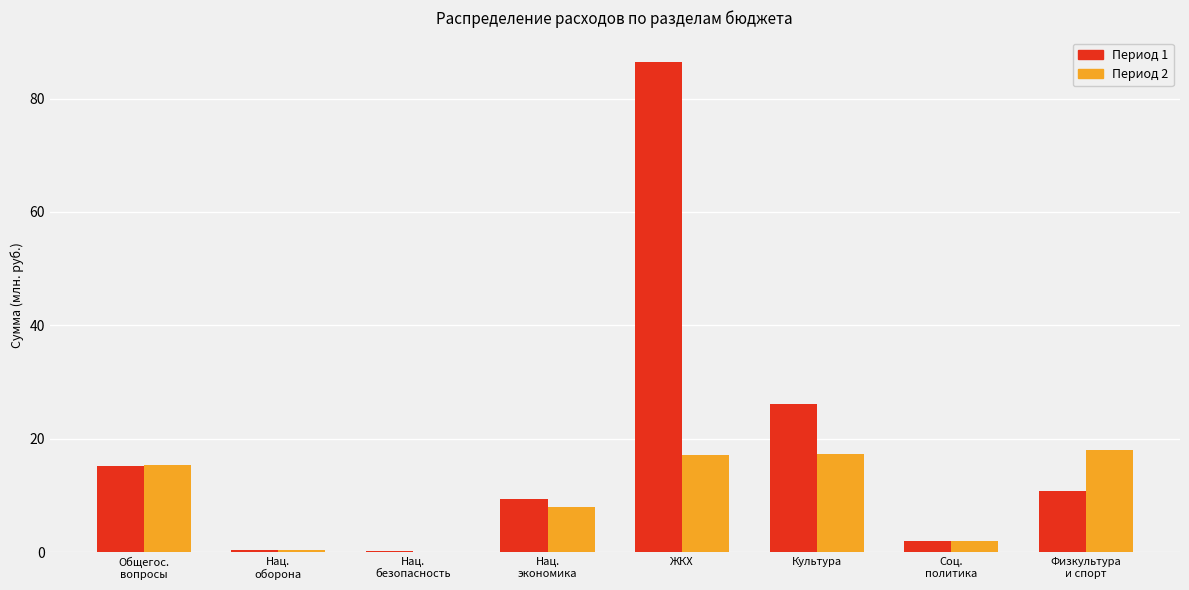

Which category has the highest value across all series?

ЖКХ